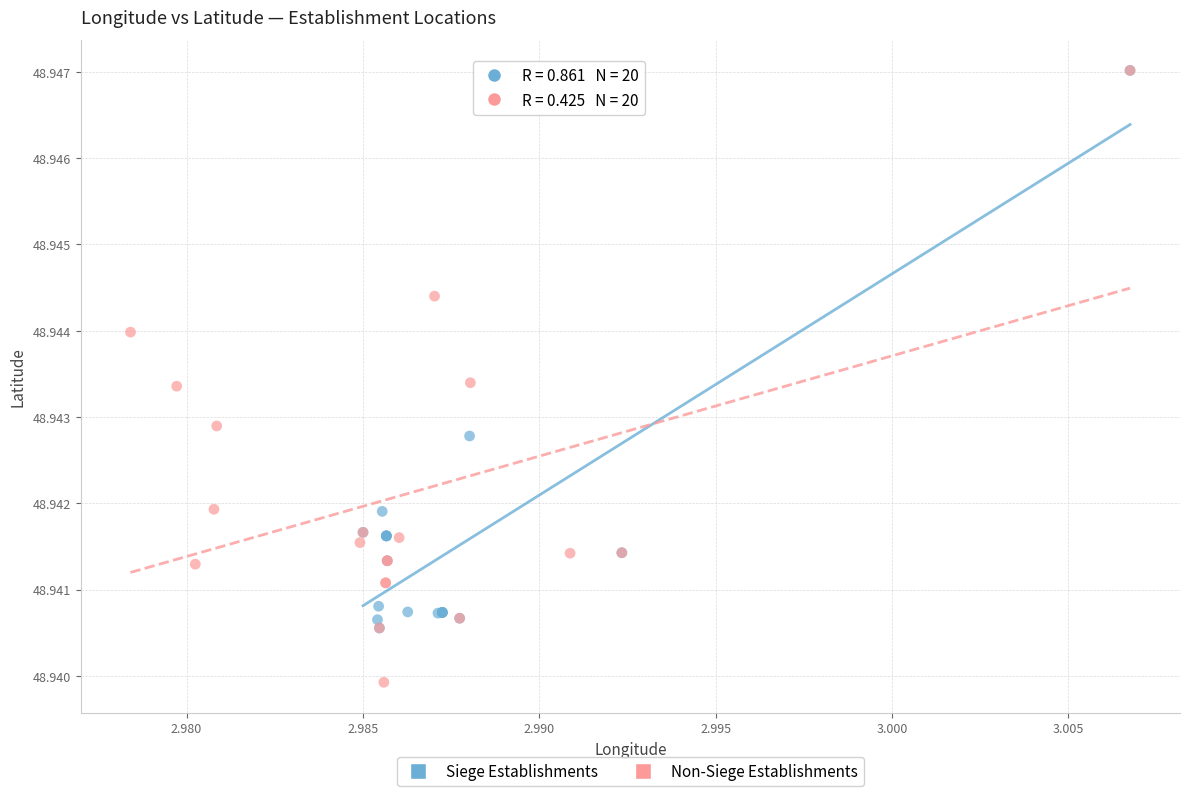

Which series reaches the minimum Y coordinate?

Non-Siege Establishments